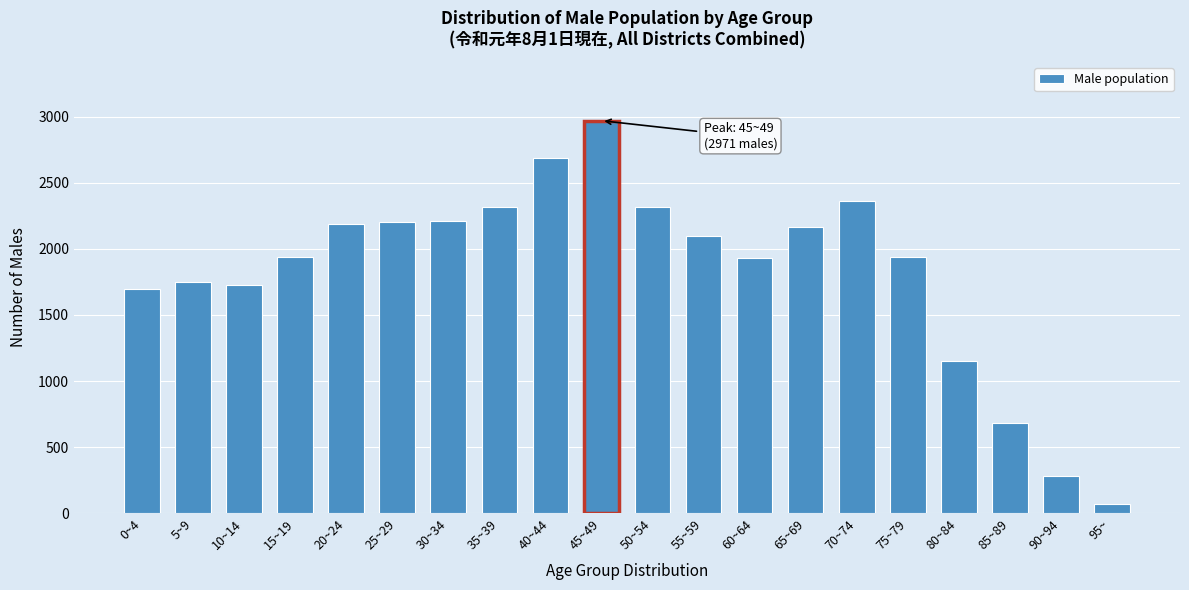

What is the label of the 11th bar from the right?

45~49